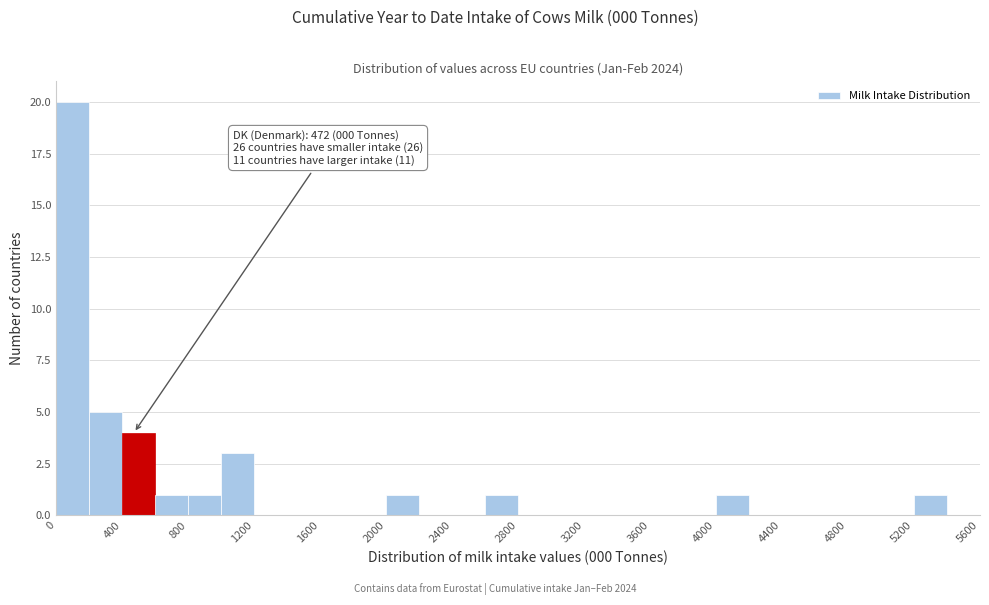

Over which range of the x-axis is the bar tallest?

0 to 200